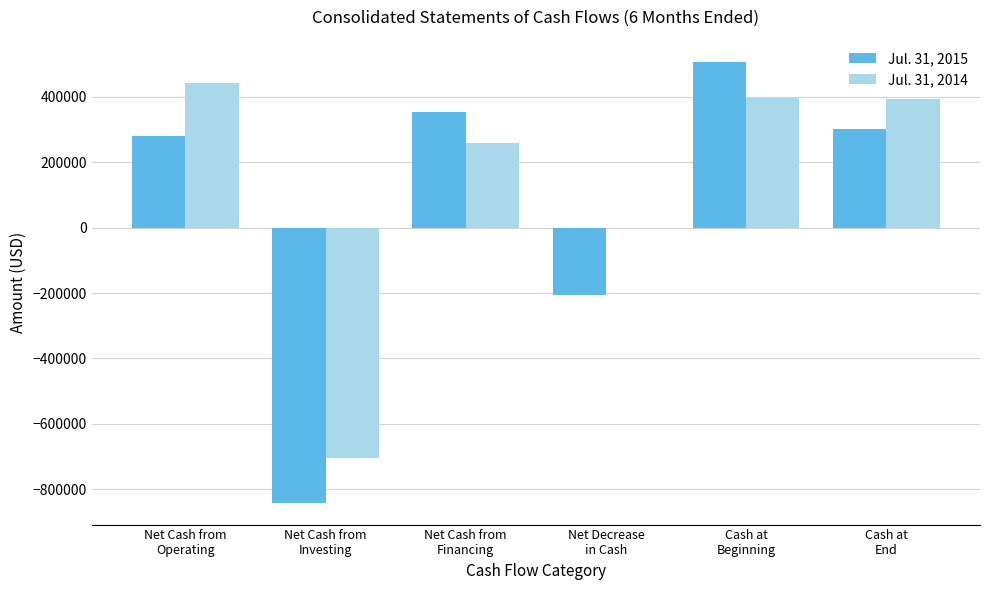

Which series has the largest total across all categories?

Jul. 31, 2014